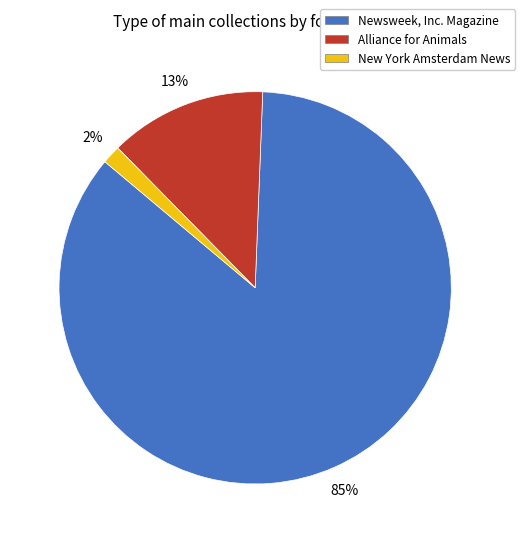

To the nearest percent, what is the average slice percentage?

33%